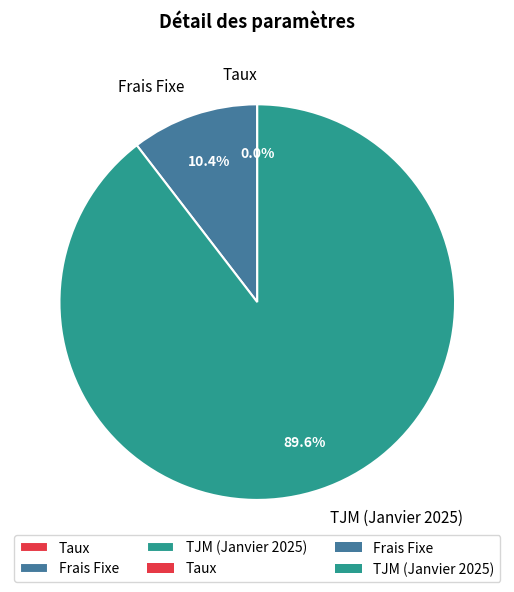

Does Frais Fixe account for over 50% of the chart?

No